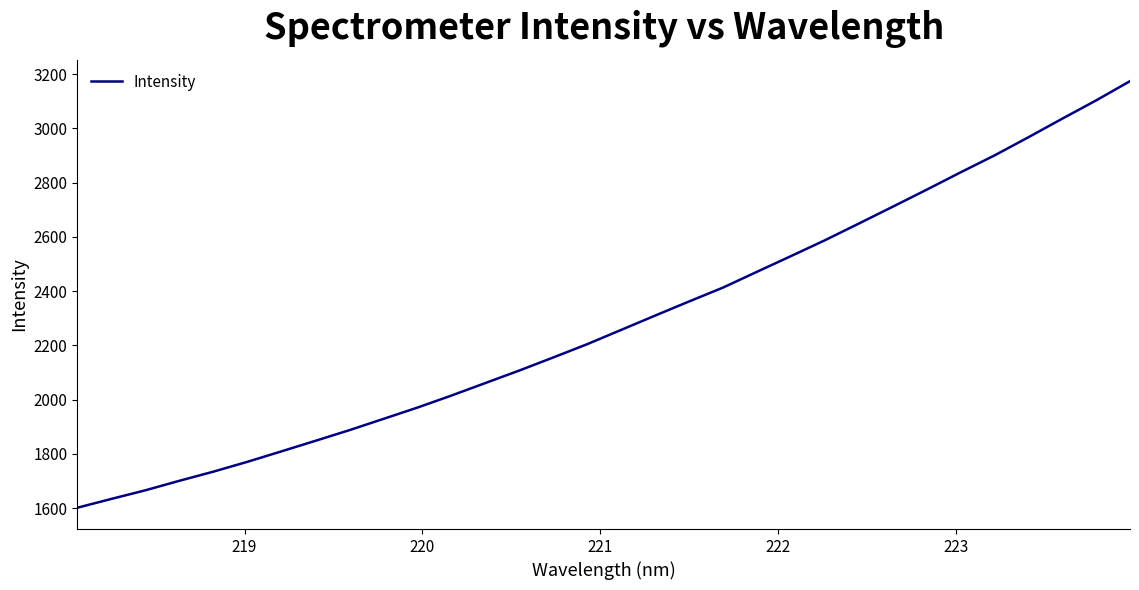

What is the maximum value shown in the chart?

3174.5